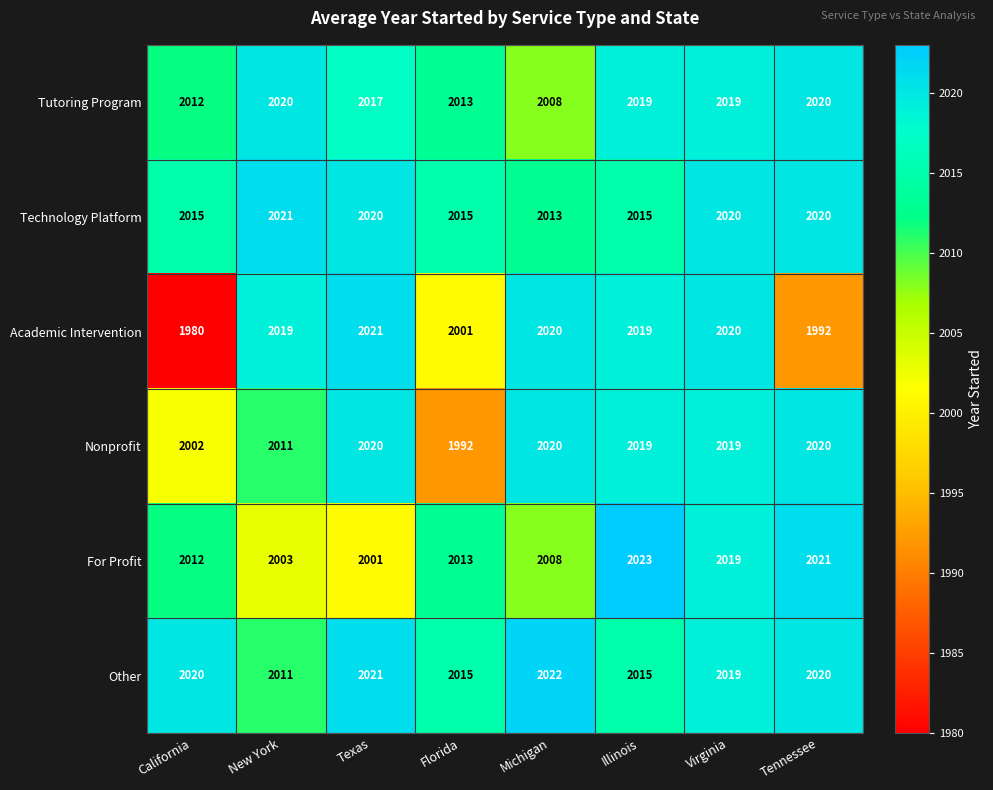

What is the total value across all series at Michigan?

12091